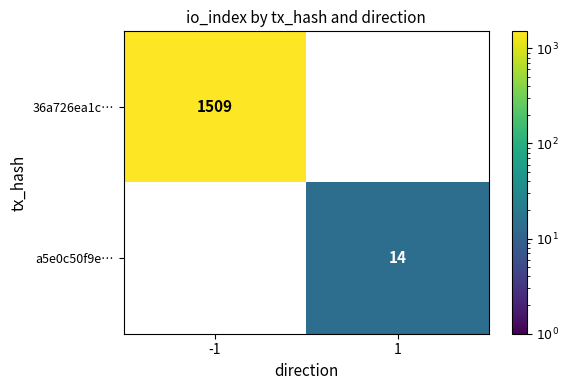

The 36a726ea1c… series shows 978.9 at -1. True or false?

False